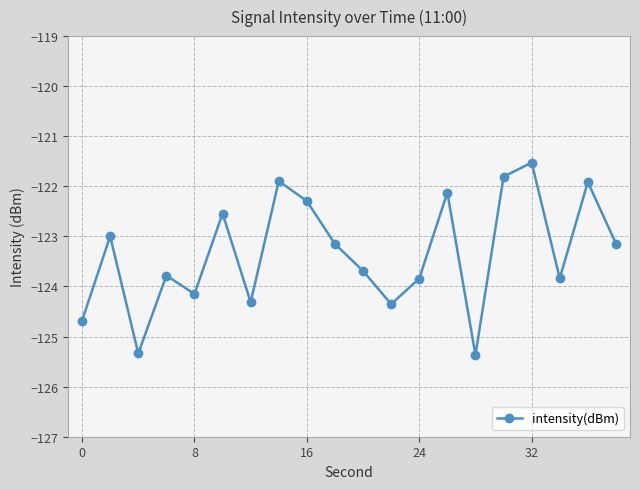

How many points are lower than both their immediate neighbors (excluding endpoints)?

6